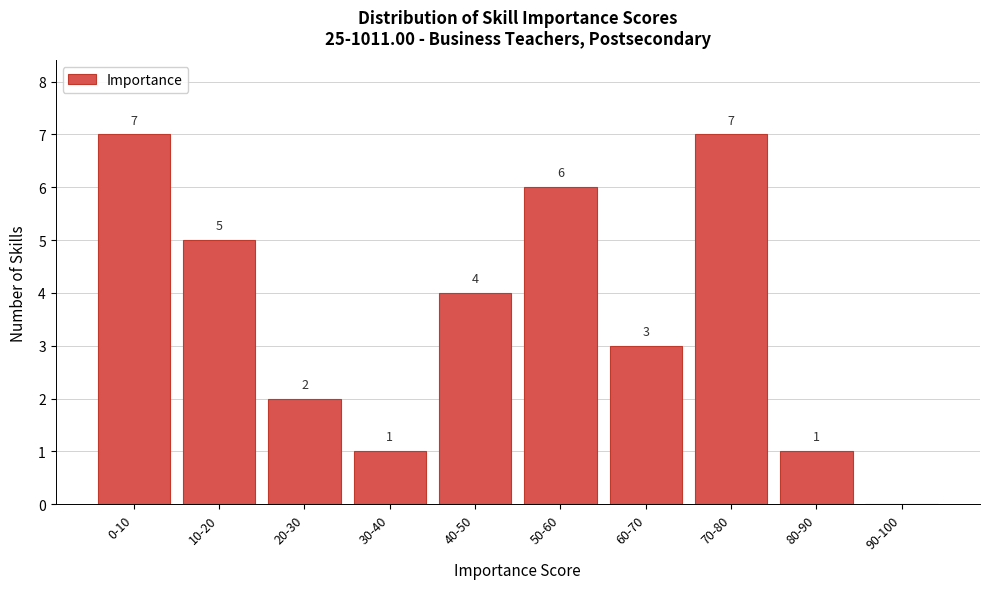

Reading left to right, extract all data points from this chart.

0-10=7	10-20=5	20-30=2	30-40=1	40-50=4	50-60=6	60-70=3	70-80=7	80-90=1	90-100=0